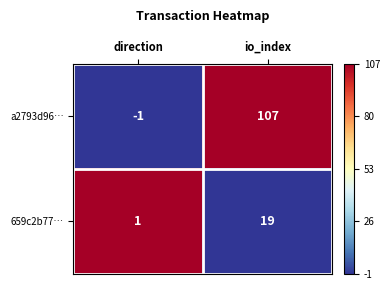

How many values in a2793d96… are below zero?

1